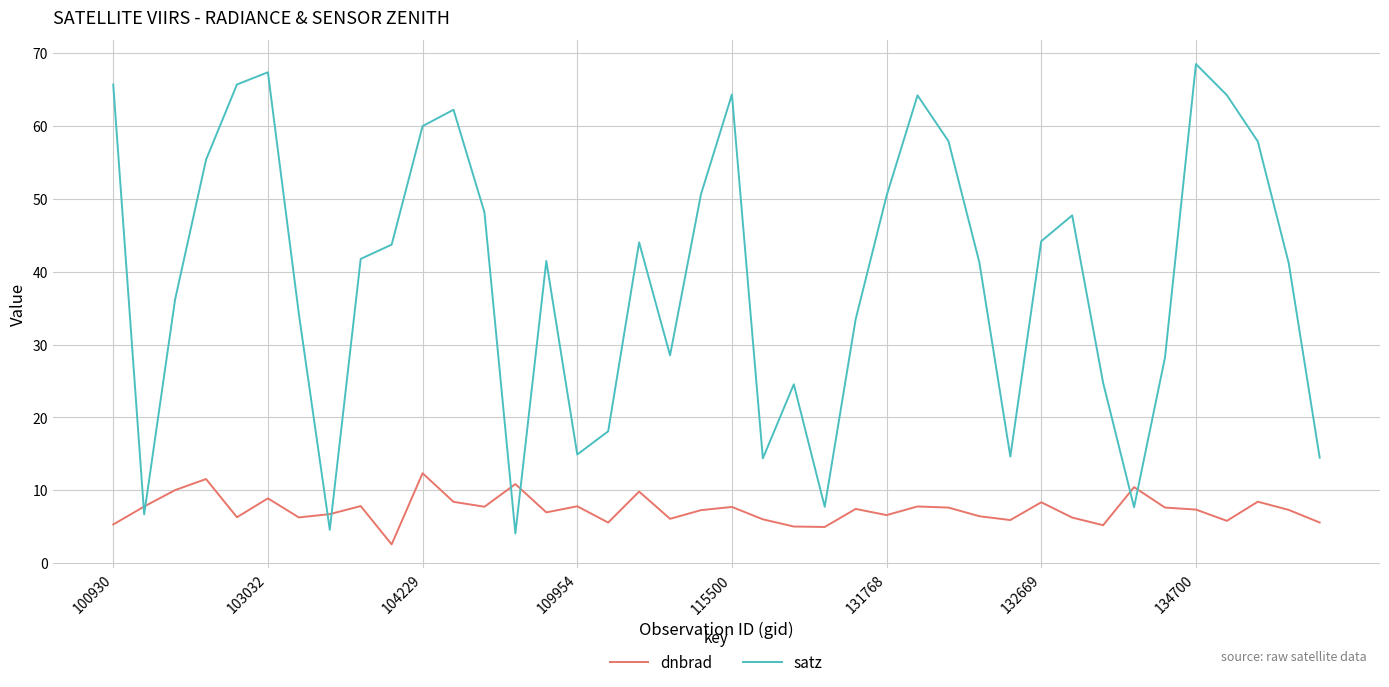

What is the maximum value for satz?

68.5